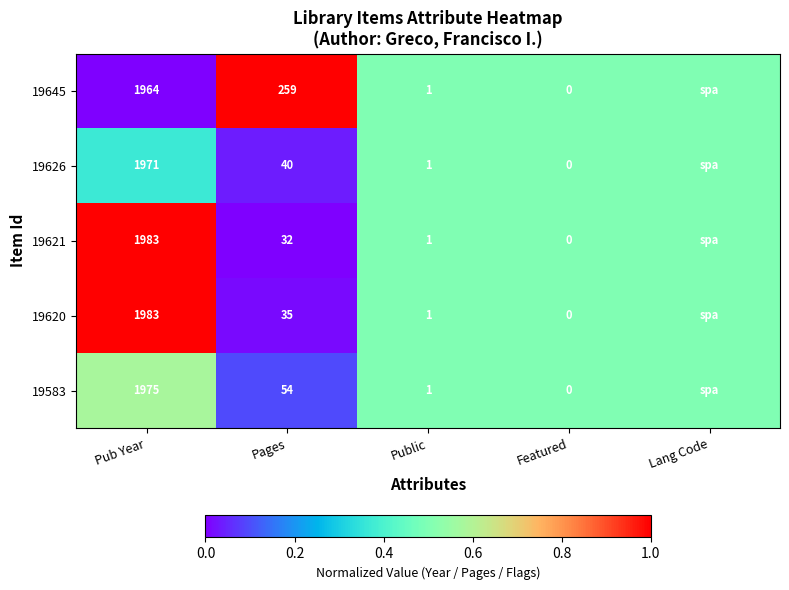

Which series changed the most between Pub Year and Pages?

19621